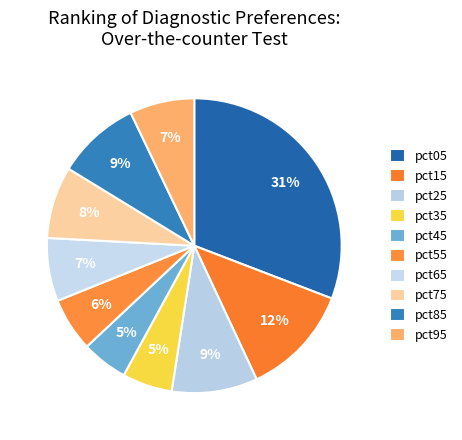

Count the number of slices in the pie.

10